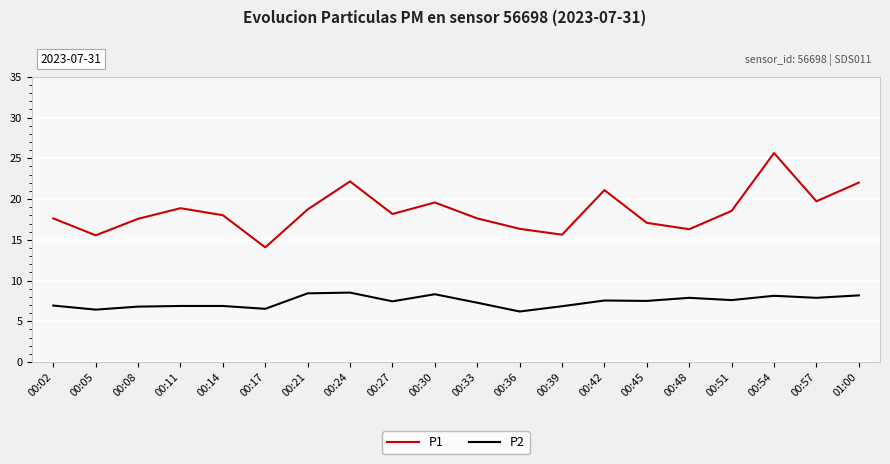

What is the difference between the maximum and minimum values in the P1 series?

11.6